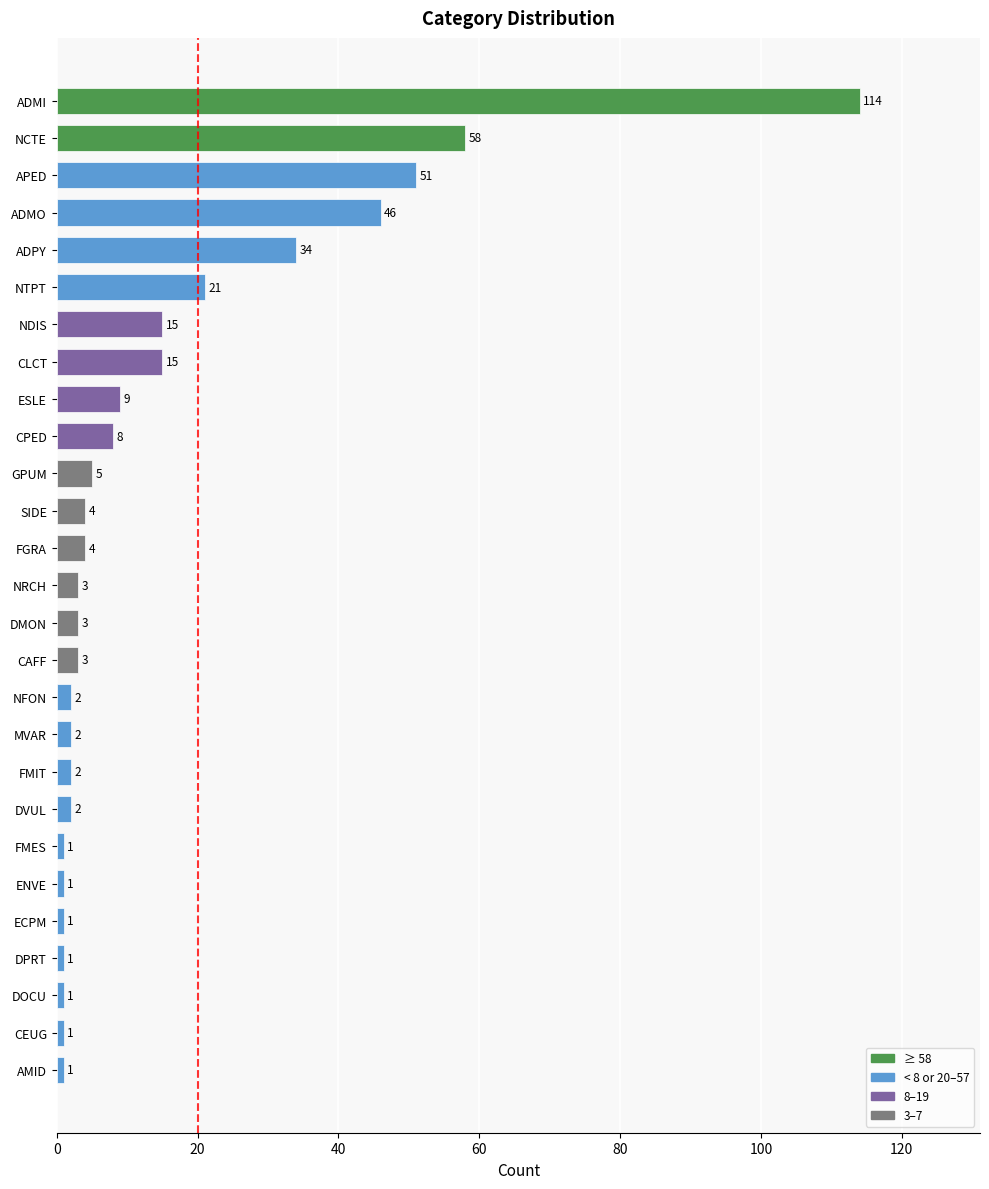

What is the average value?

15